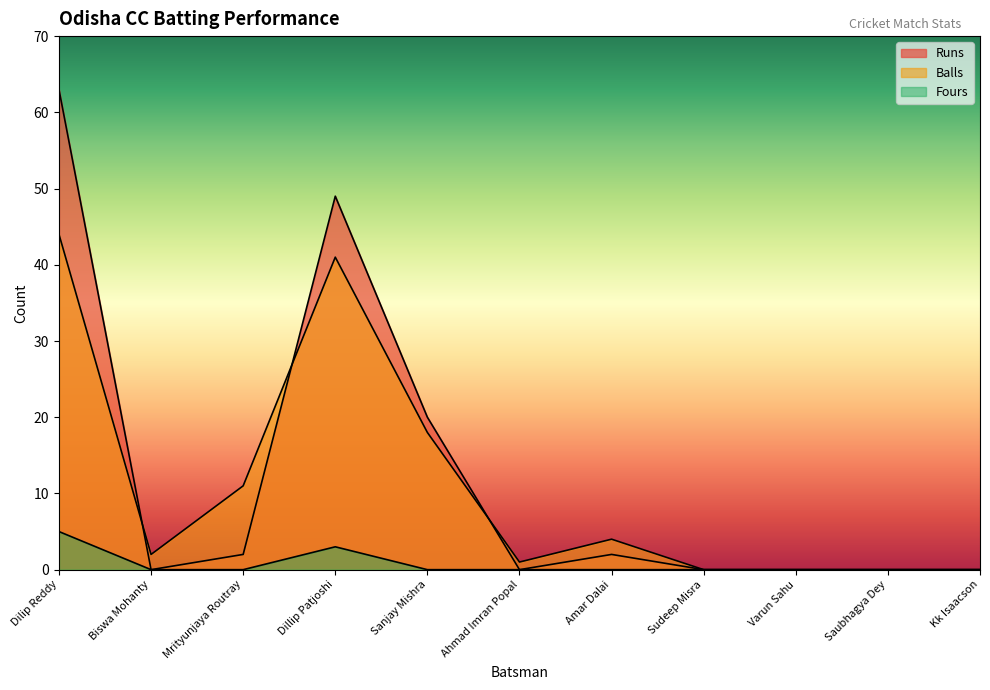

What is the difference between the maximum and minimum values in the Runs series?

63